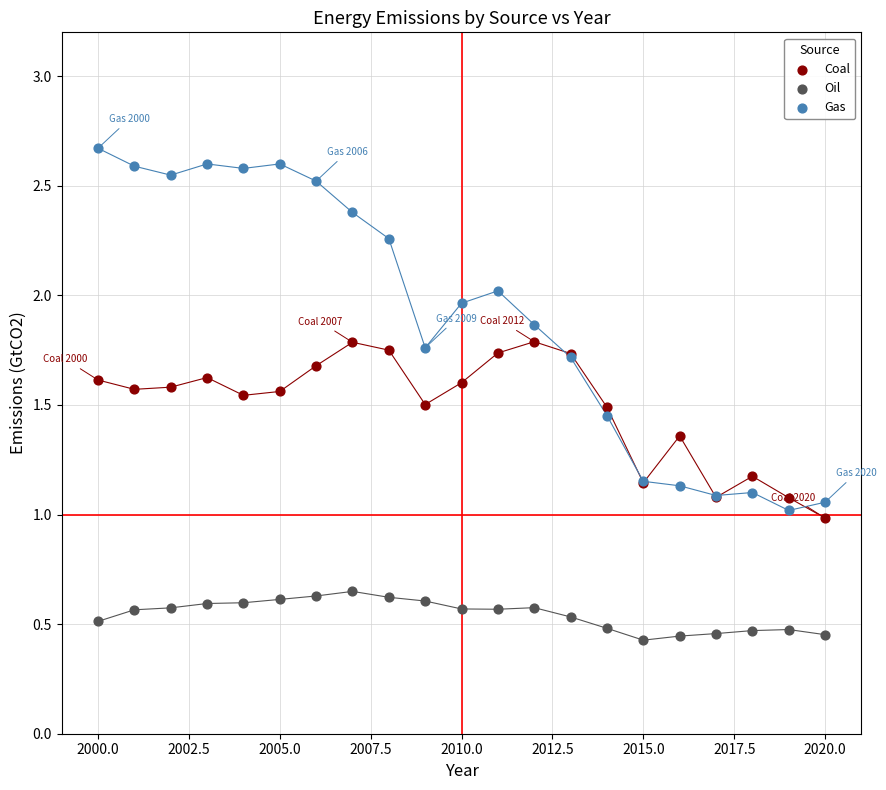

Which series has the largest Y range (max minus min)?

Gas